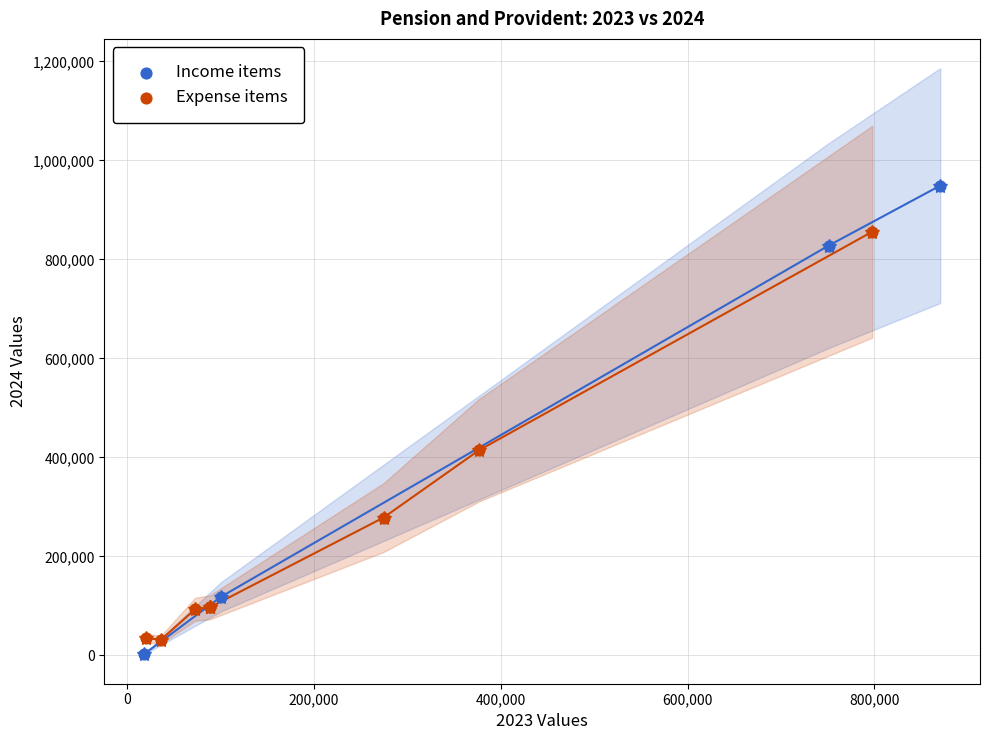

Which series contains the highest Y value?

Income items